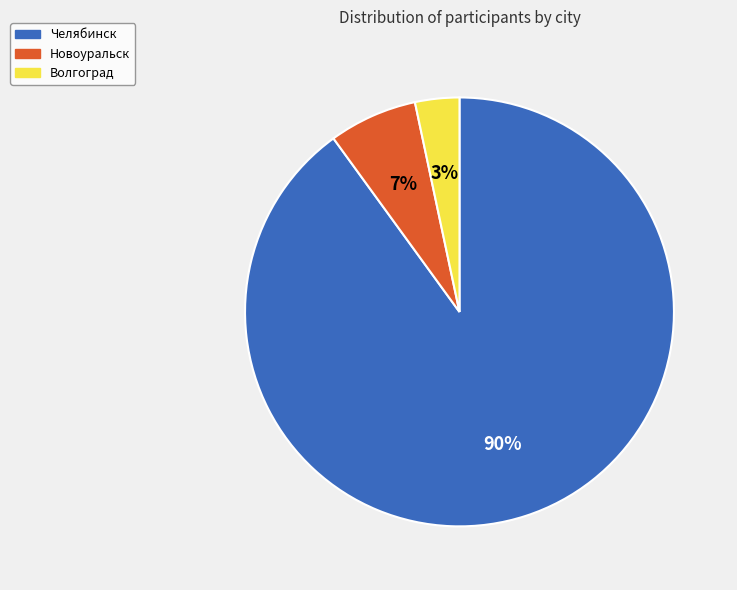

What percentage is the Новоуральск slice, to the nearest percent?

7%